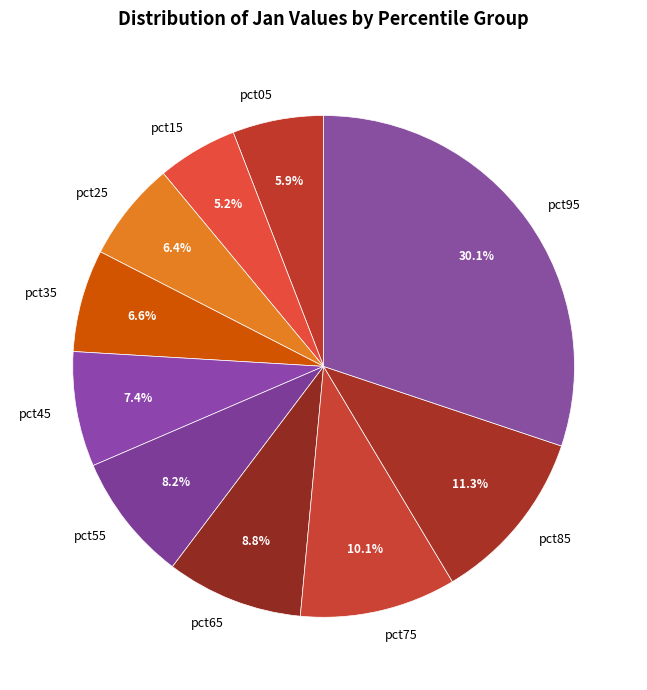

Does any single category account for the majority?

No